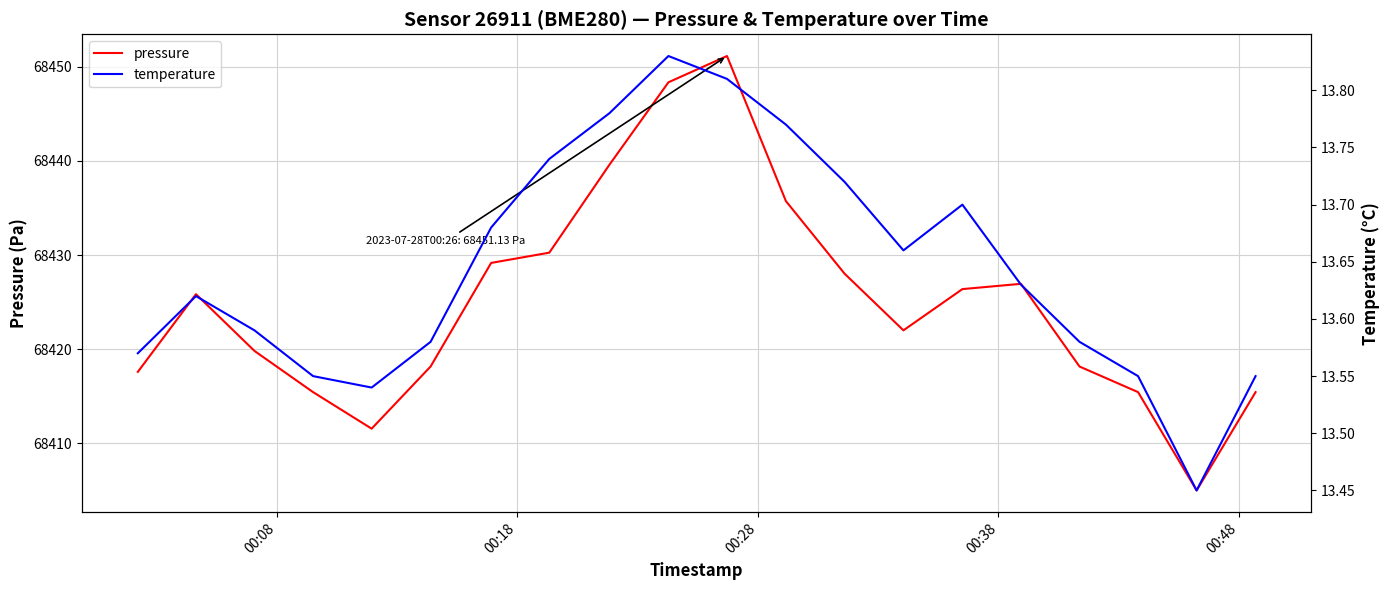

What is the value of the temperature point at the 20th from the left?

13.6